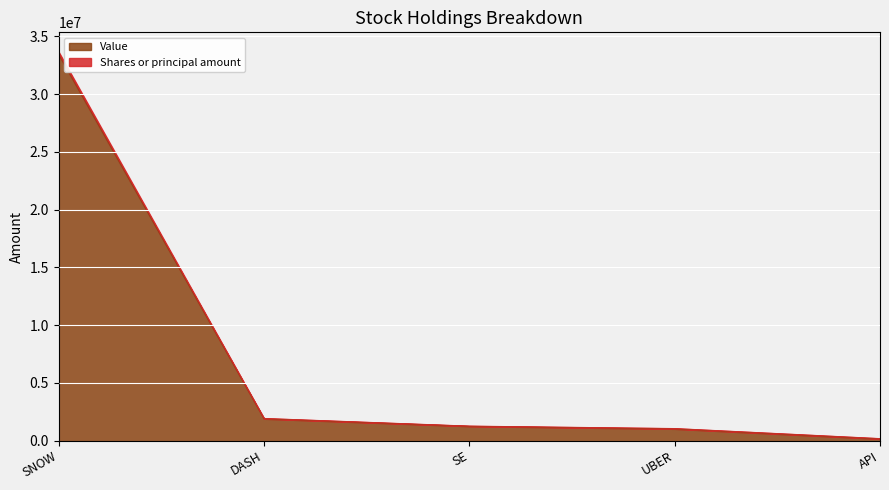

True or false: Shares or principal amount has a value of 876651 at SE.

False